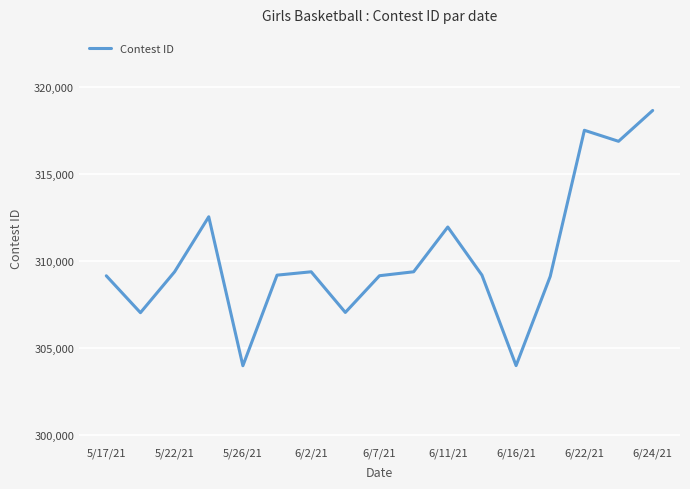

What is the difference between the maximum and minimum values?

14685